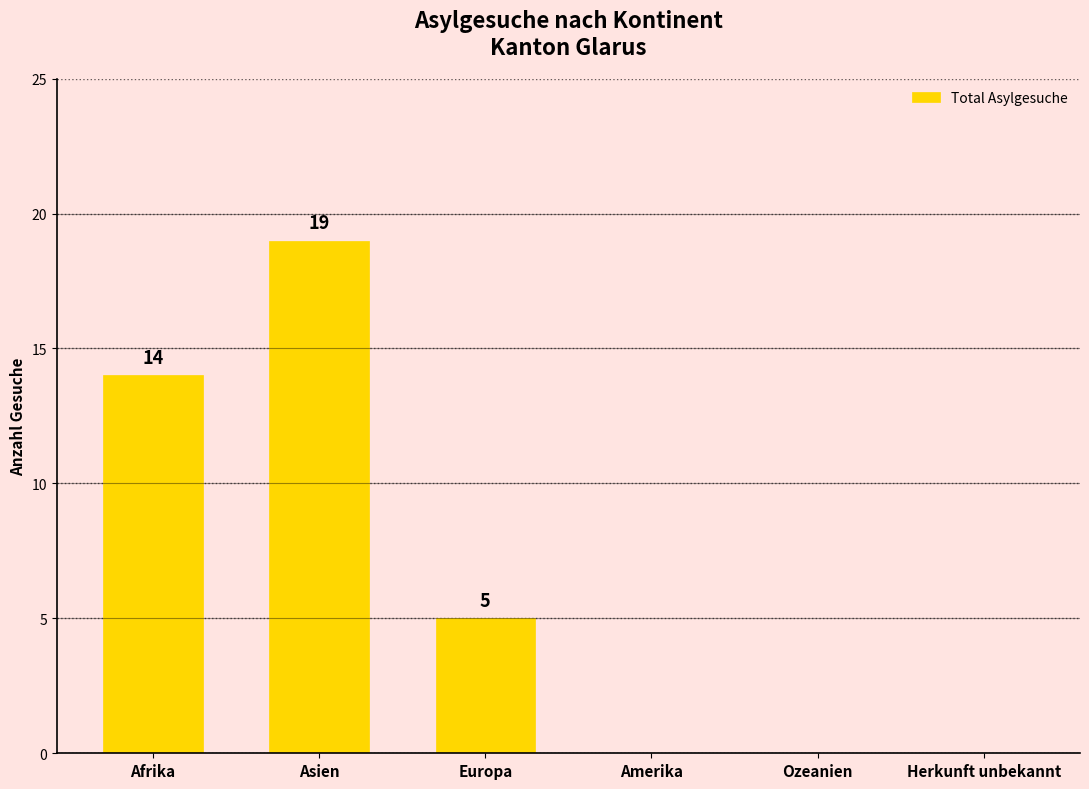

Reading right to left, what are all the values shown in this chart?

Herkunft unbekannt=0	Ozeanien=0	Amerika=0	Europa=5	Asien=19	Afrika=14